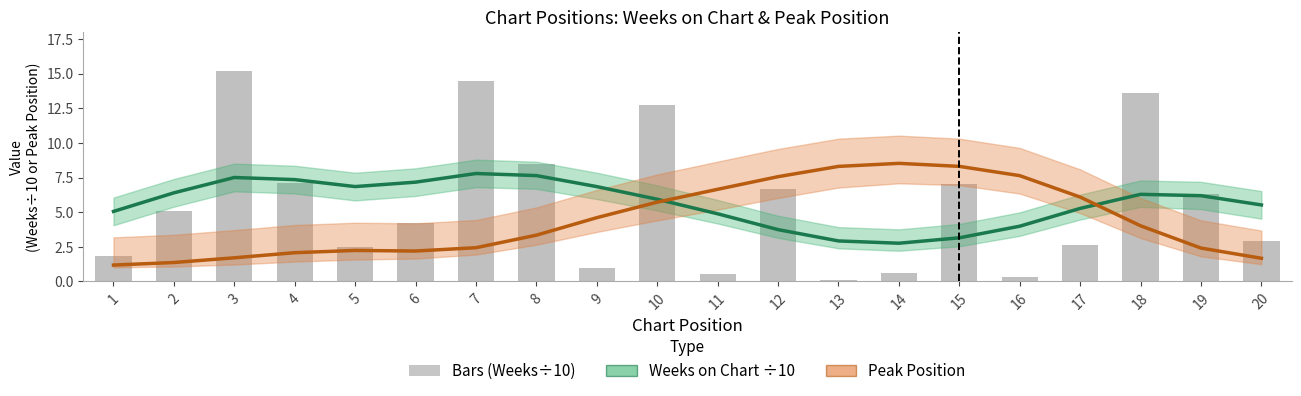

The value of Weeks on Chart at 1 is 5.1. True or false?

True